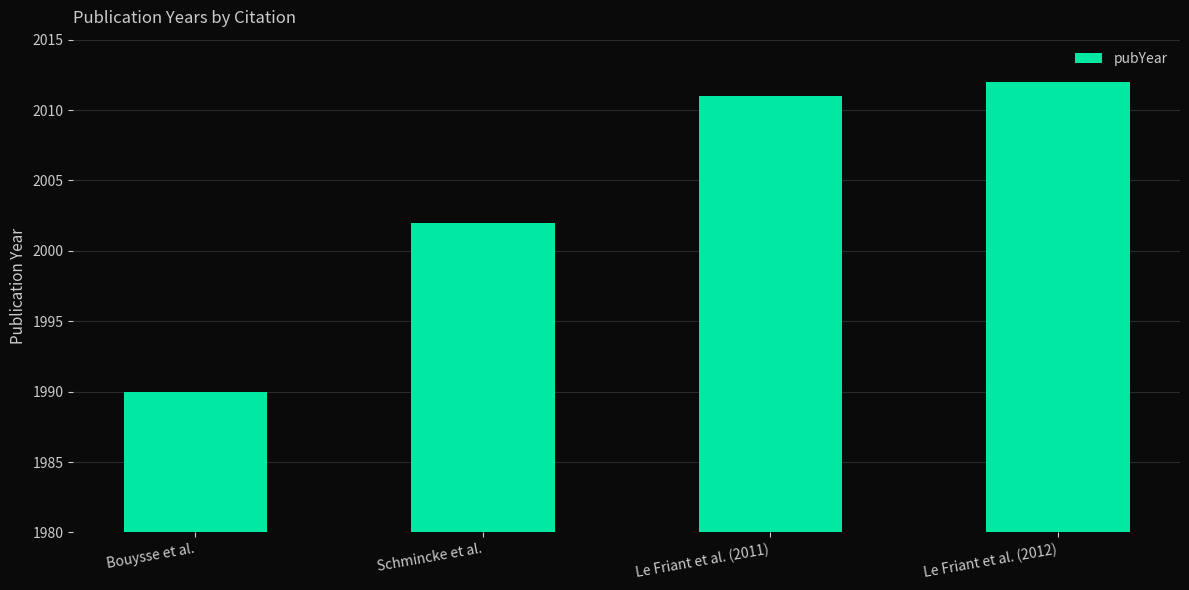

What is the sum of all values?

8015